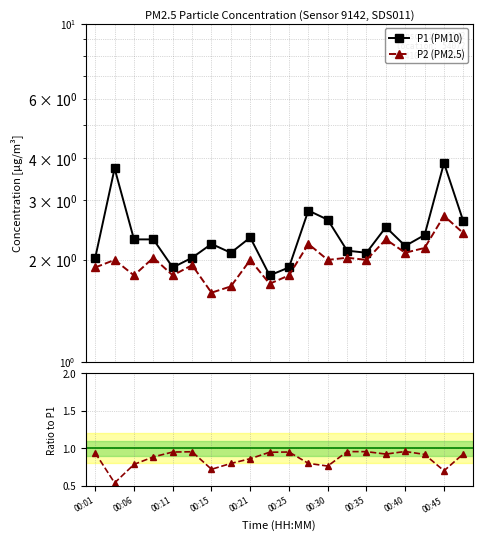

True or false: P2 (PM2.5) and P1 (PM10) intersect in this chart.

False